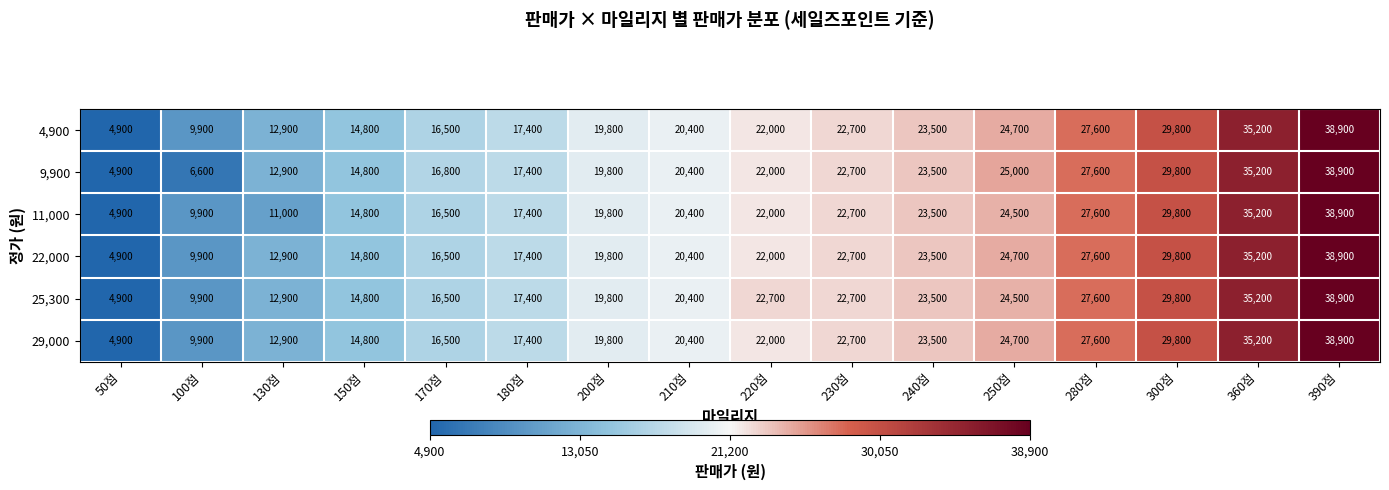

What is the maximum value for 9,900?

38900